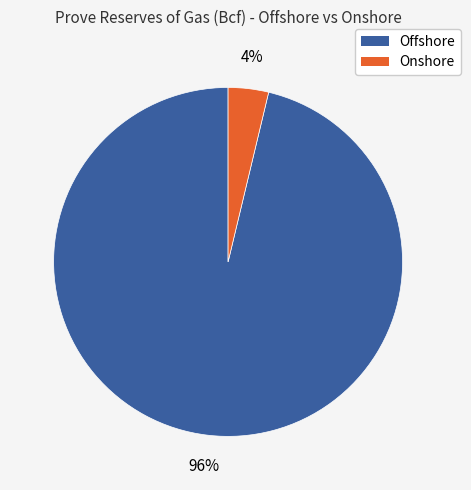

To the nearest percent, what is the average slice percentage?

50%